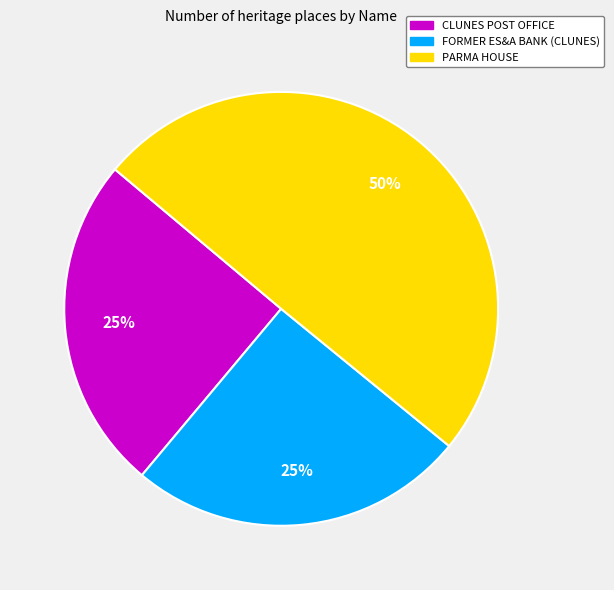

Is FORMER ES&A BANK (CLUNES) the majority of the pie?

No